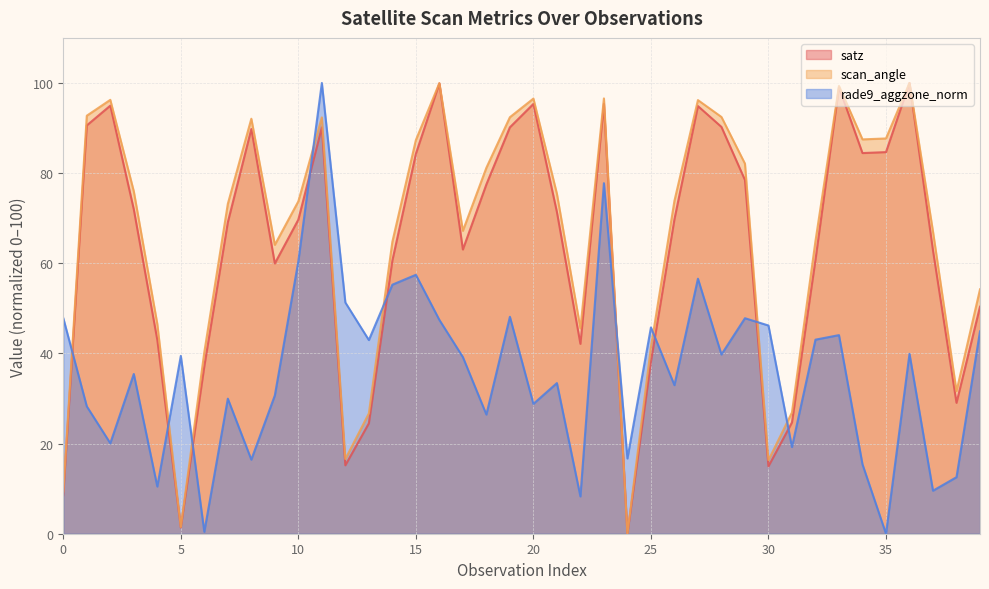

How many data points in satz are above 69?

22